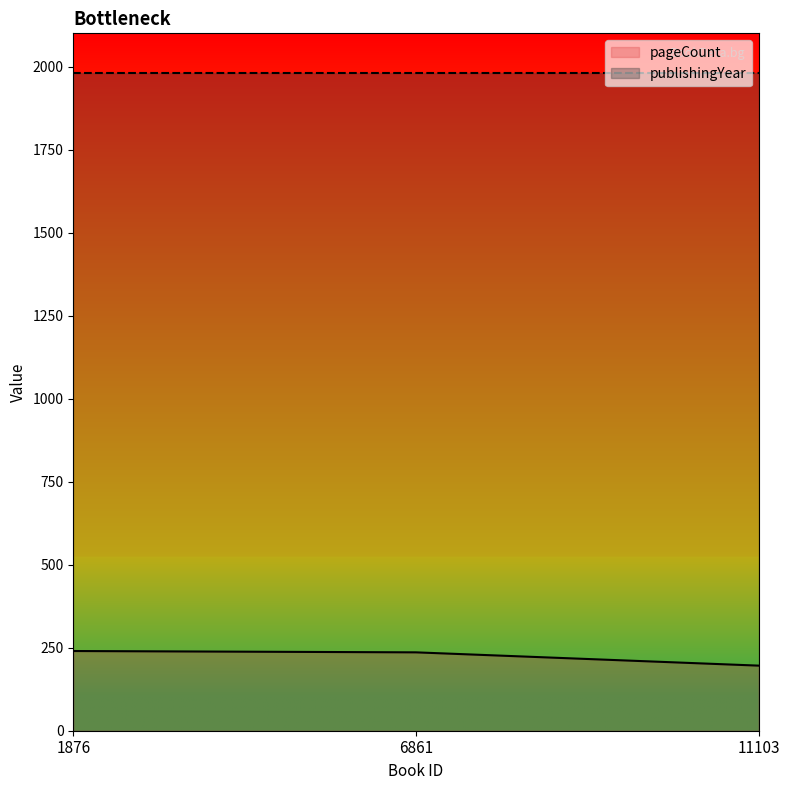

Which has a higher value, 11103 or 6861?

6861